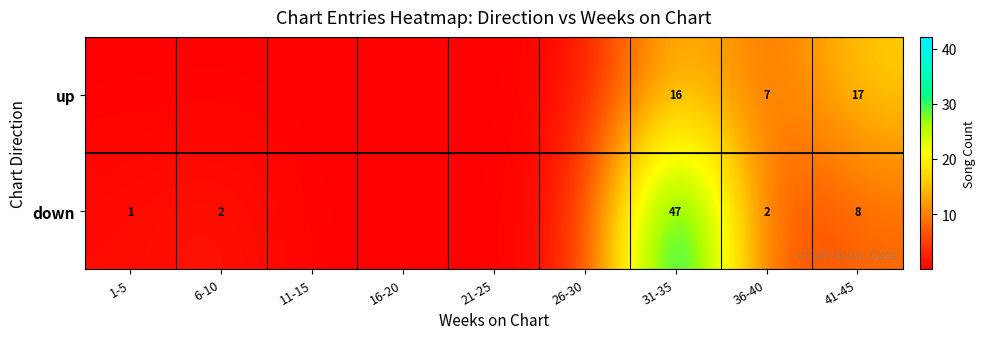

Rank the series at 41-45 from highest to lowest value.

up, down